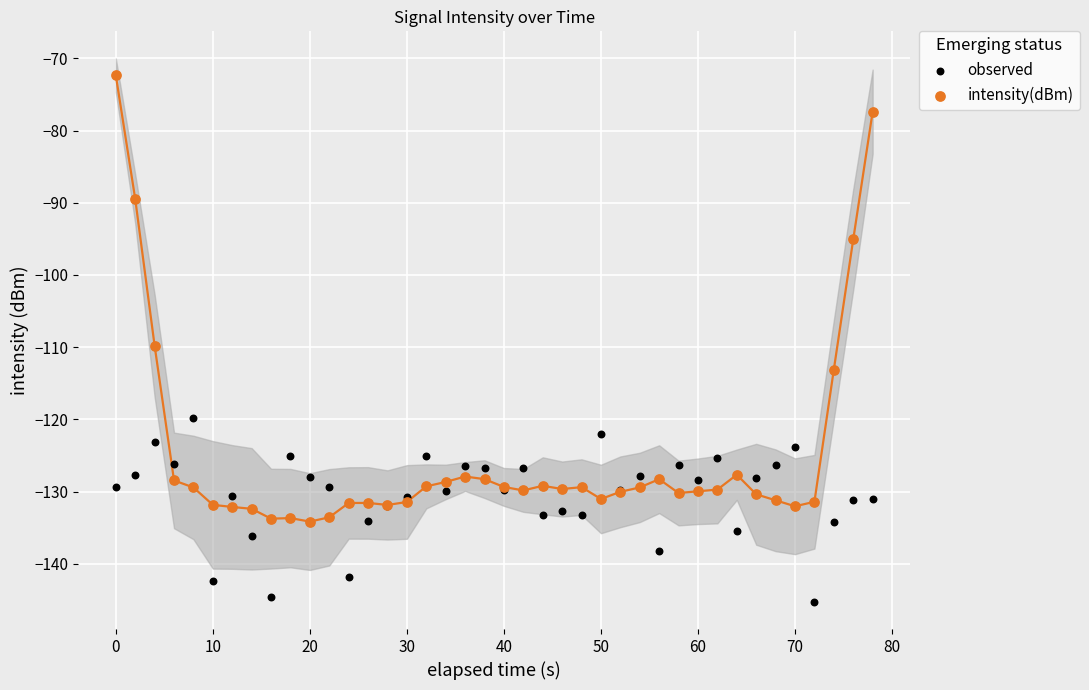

Which series has the largest Y range (max minus min)?

intensity(dBm)